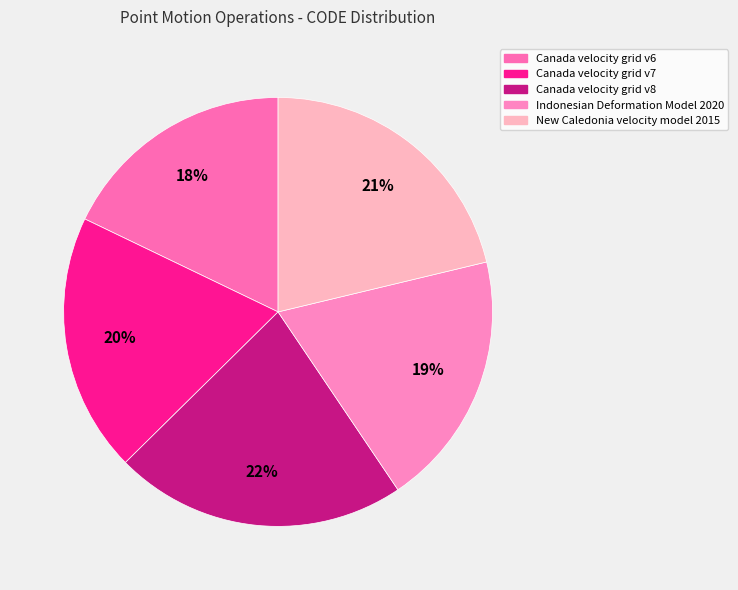

What is the largest slice in the pie chart?

Canada velocity grid v8